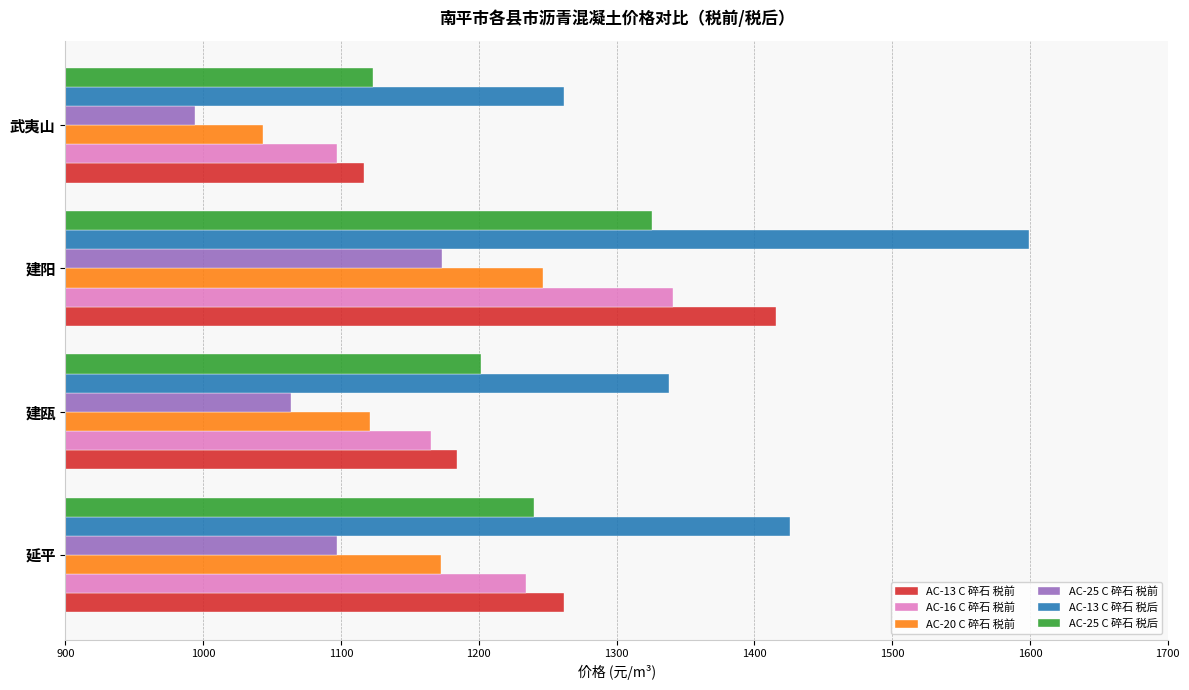

What value does the AC-13 C 碎石 税后 series have at 武夷山?

1262.0